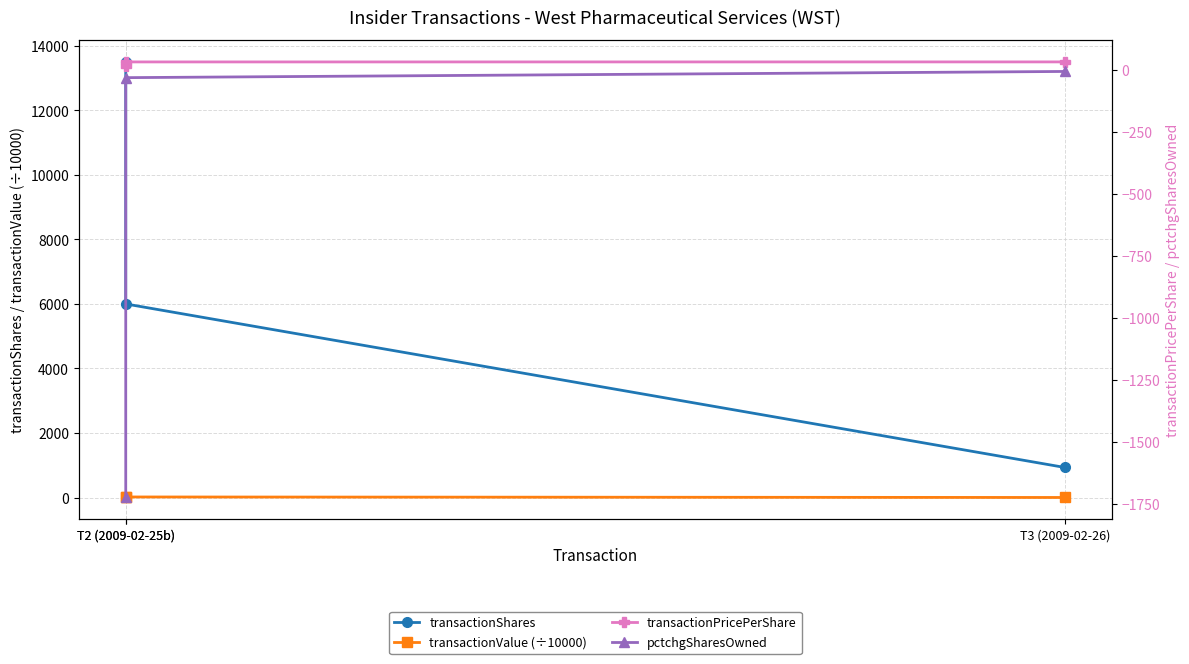

Reading right to left, what are all the values shown in this chart?

transactionShares: 932.0	6000.0	13500.0
transactionValue (÷10000): 2.9	18.8	21.1
transactionPricePerShare: 31.5	31.4	15.6
pctchgSharesOwned: -7.0	-32.0	-1725.0